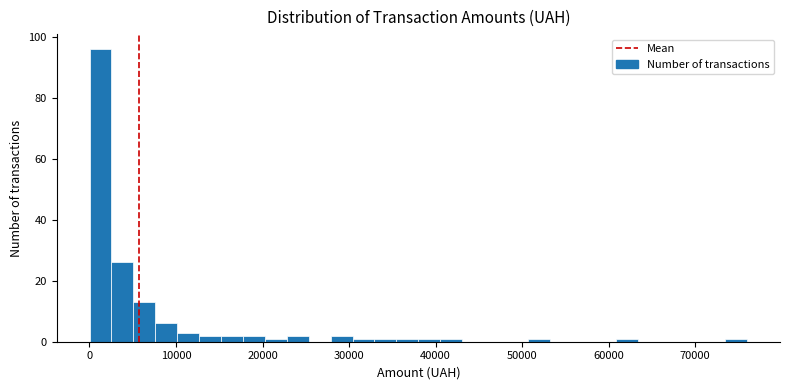

Read against the x-axis, roughly where is the centre of the tallest bar?

1000